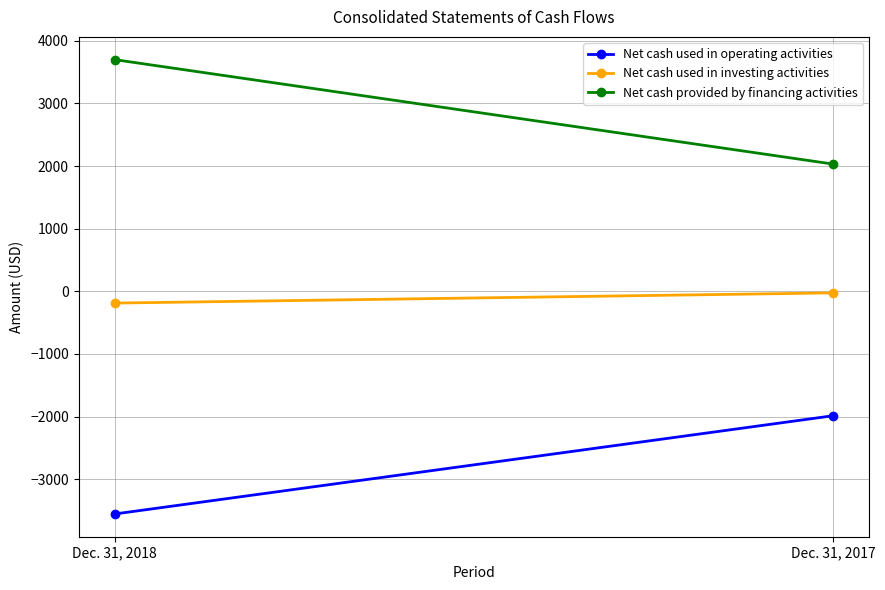

At which label does Net cash used in operating activities reach its minimum?

Dec. 31, 2018